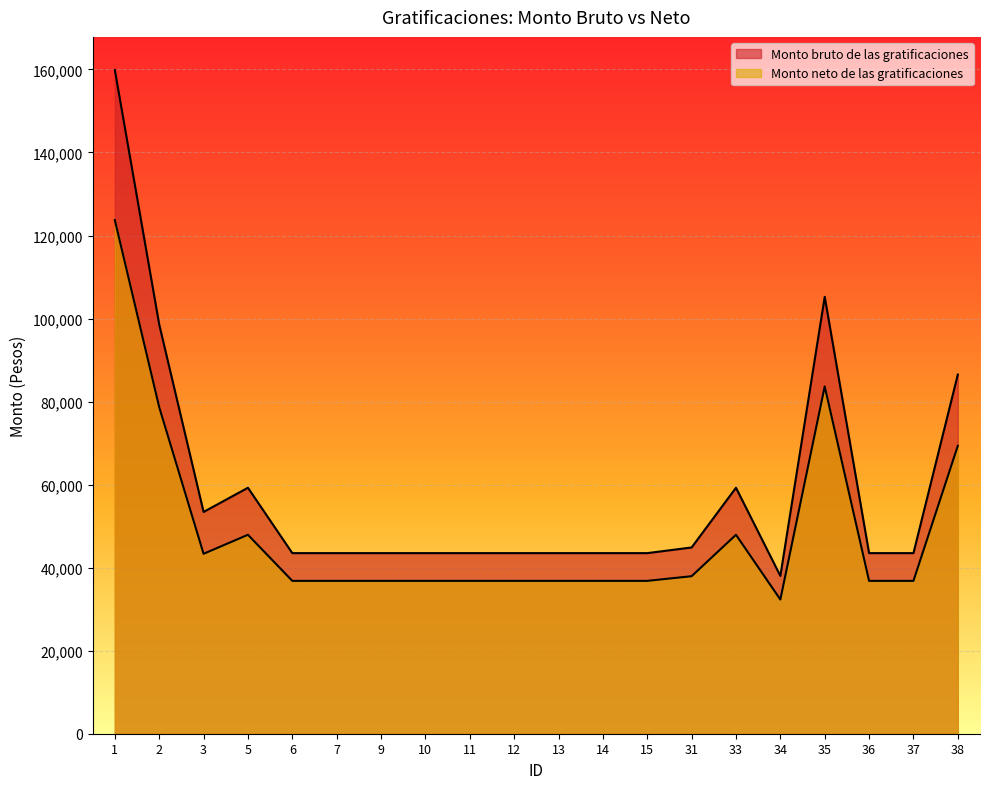

What is the difference between the Monto bruto de las gratificaciones values at 6 and 33?

15745.0